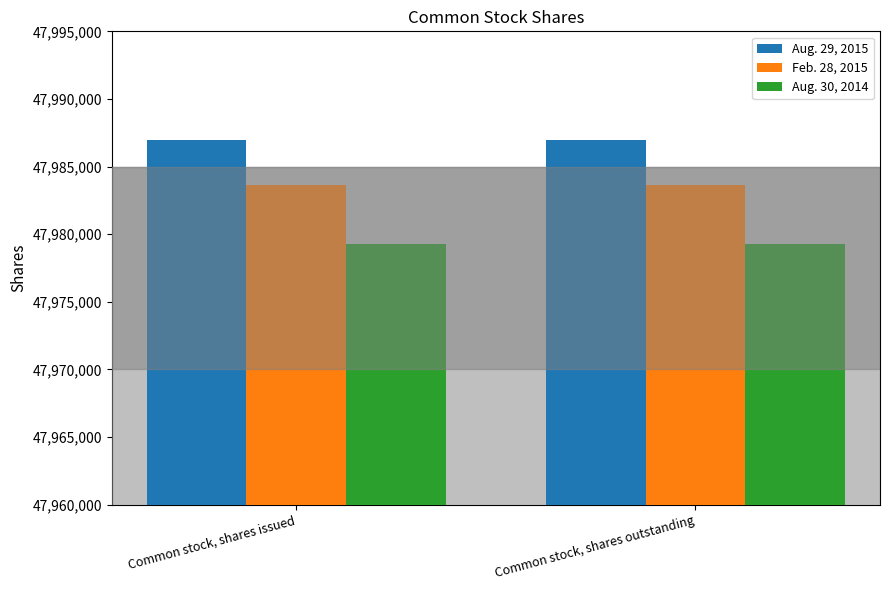

What is the spread (max minus min) of values at Common stock, shares issued?

7678